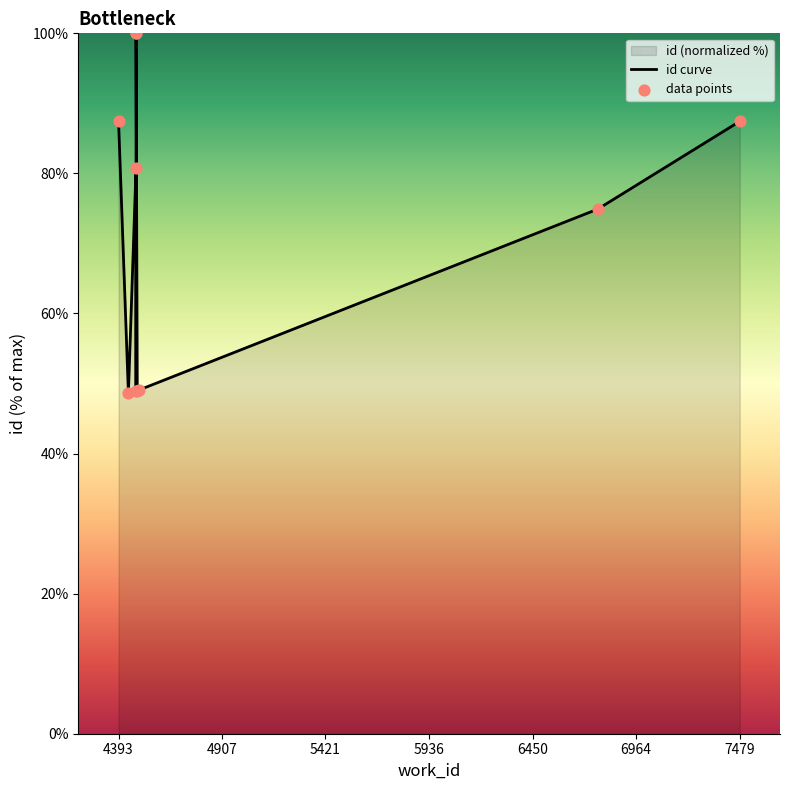

Is the value of id curve at 5421 greater than the value of data points at 6964?

No